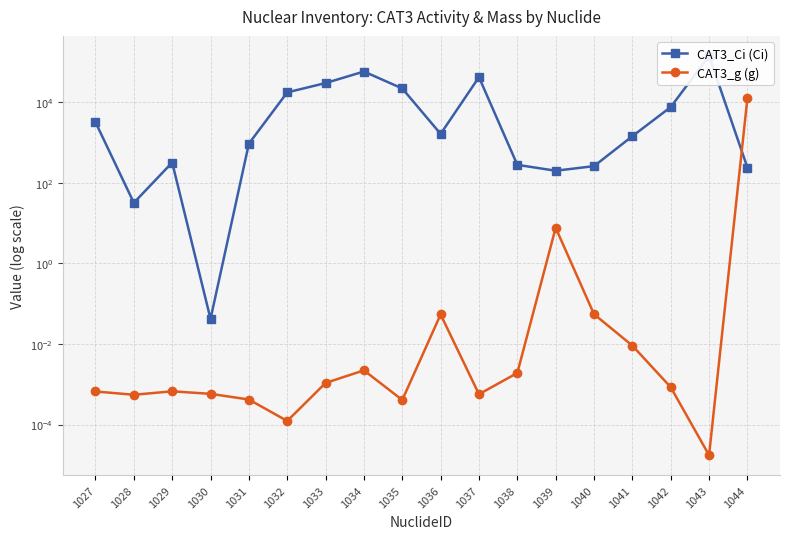

Which series has the widest spread of values?

CAT3_Ci (Ci)